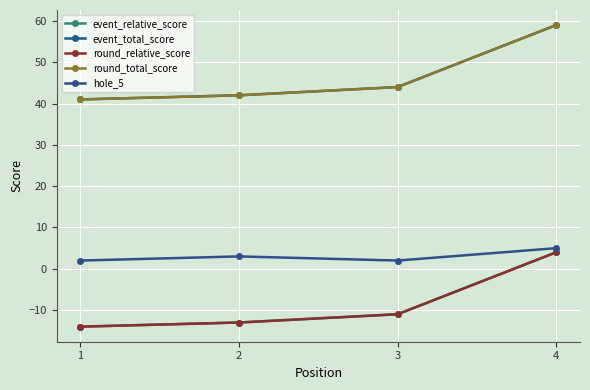

Does the chart have visible grid lines?

Yes